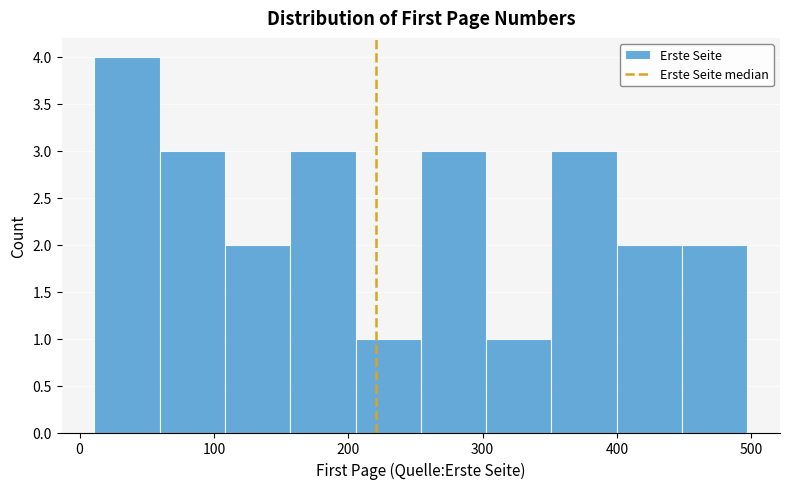

Reading left to right, transcribe this chart: for each bar, give the range it covers on the x-axis and its height. Neither the bar edges nor the heights are printed on the chart, so give them approximately, as read against the axes.

10 to 60: 4
60 to 110: 3
110 to 160: 2
160 to 210: 3
210 to 250: 1
250 to 300: 3
300 to 350: 1
350 to 400: 3
400 to 450: 2
450 to 500: 2